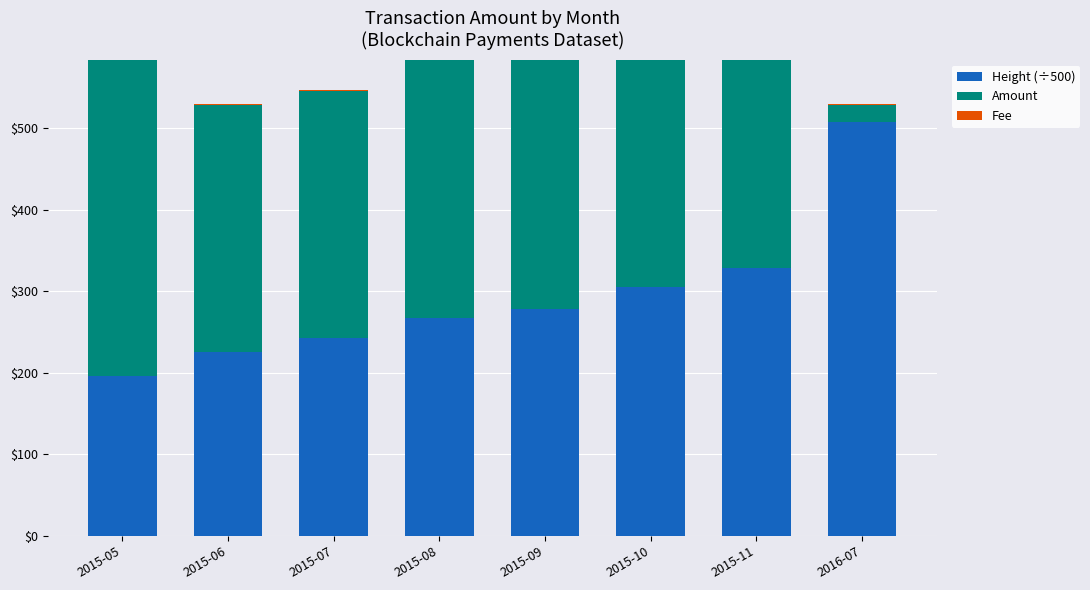

What is the minimum value shown in the chart?

1.0